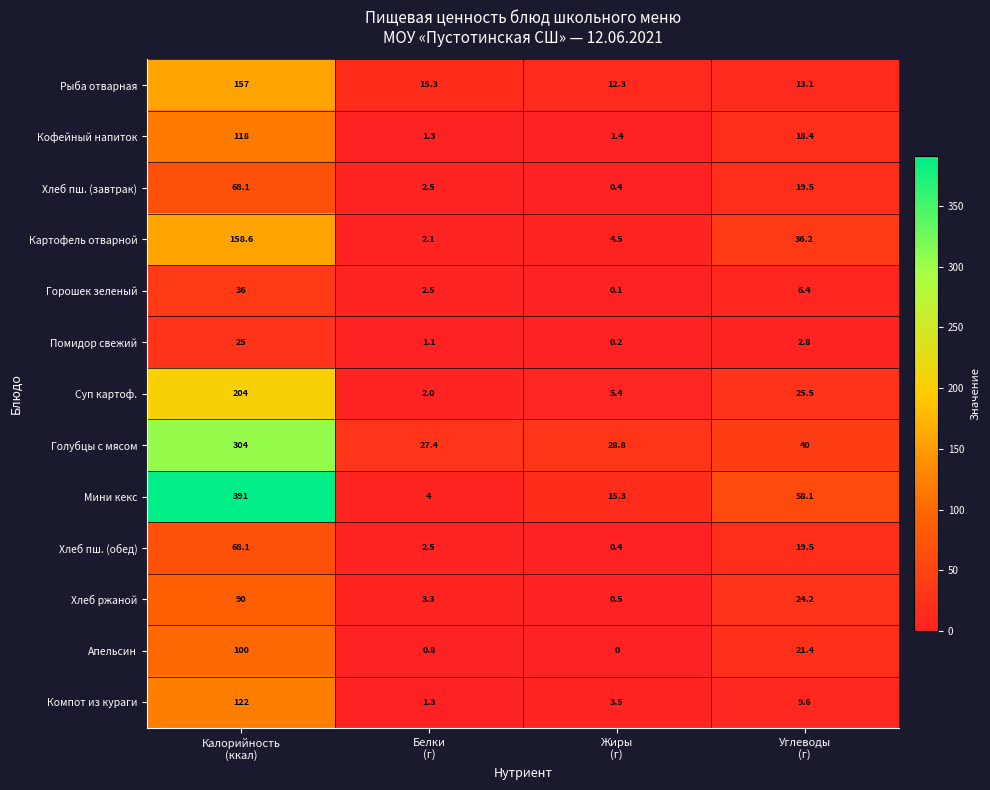

Which series has the largest range (max minus min)?

Мини кекс